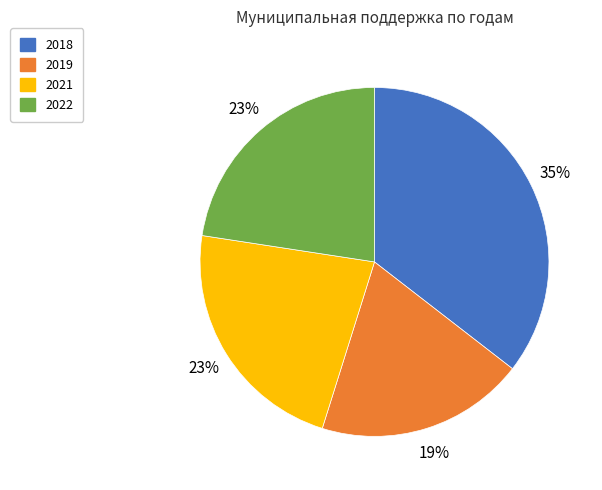

To the nearest percent, what is the combined percentage of 2022 and 2018?

58%